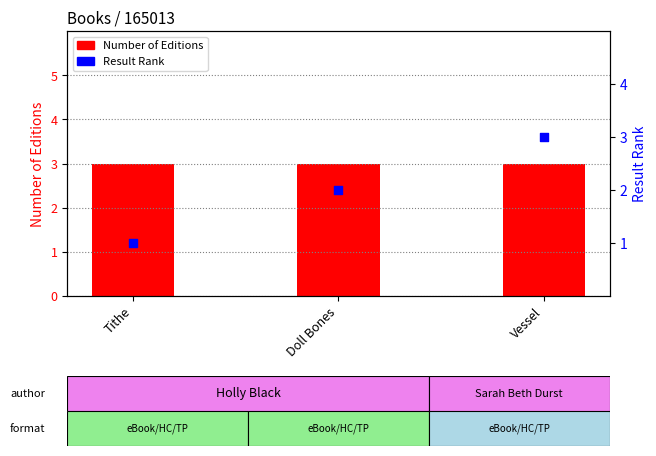

What are all the series names shown in the legend?

Number of Editions, Result Rank